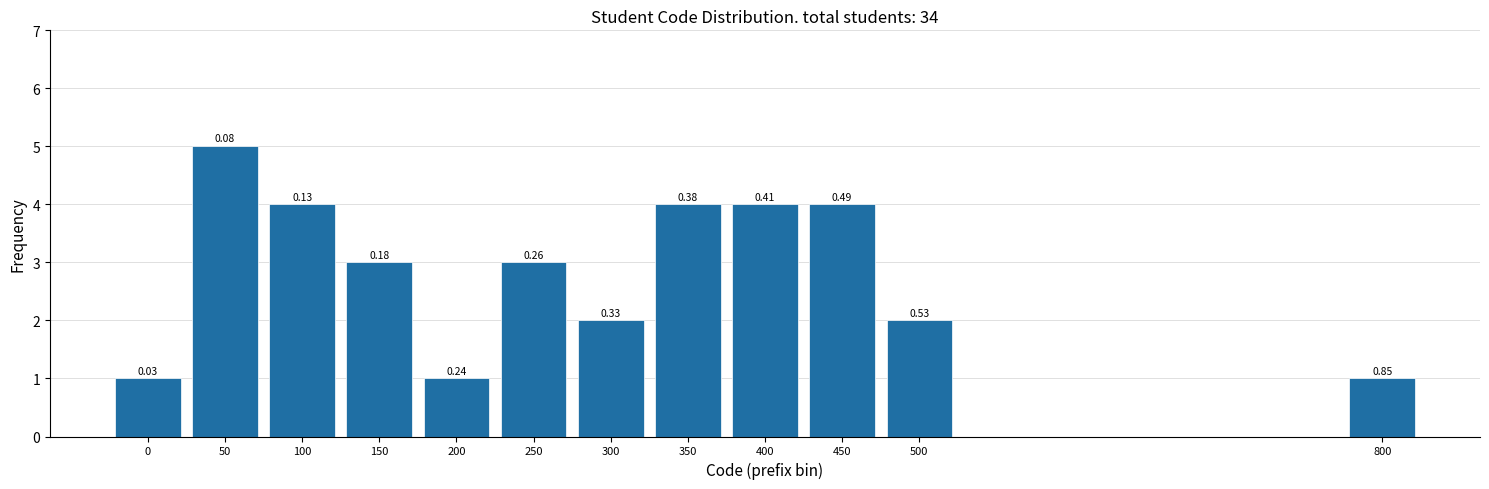

How many bars are there in total?

12